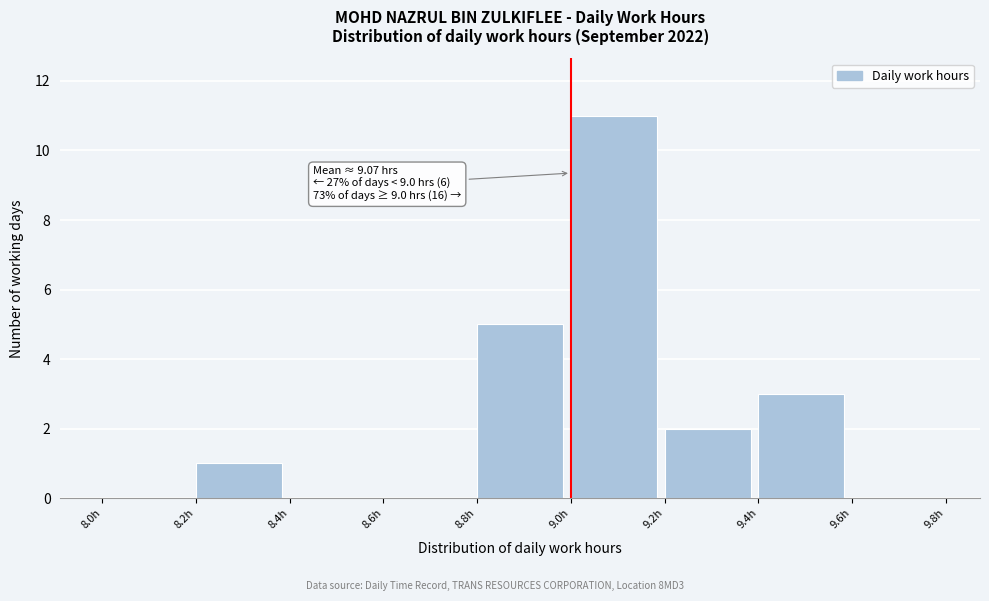

Which range on the x-axis has the tallest bar?

9.0 to 9.2